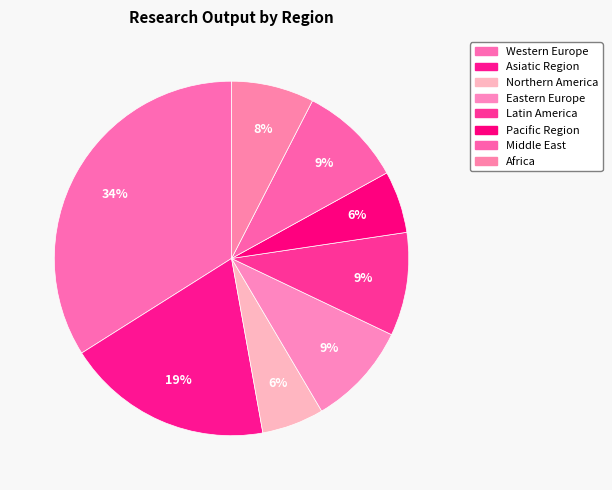

What percentage is the Middle East slice, to the nearest percent?

9%